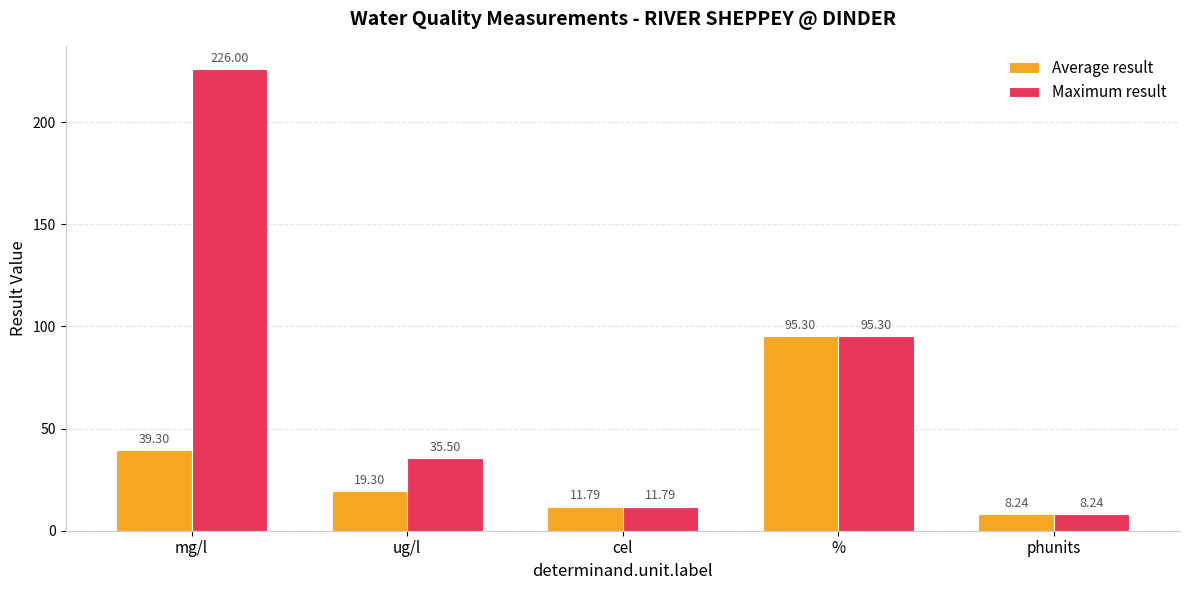

What value does the Maximum result series have at %?

95.3